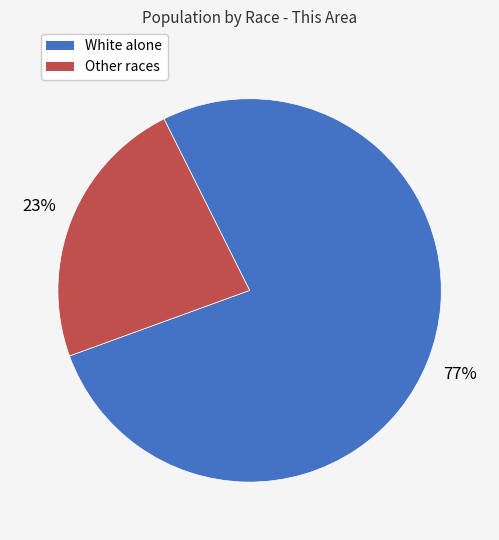

To the nearest percent, what is the difference between the largest and smallest slice percentages?

54%